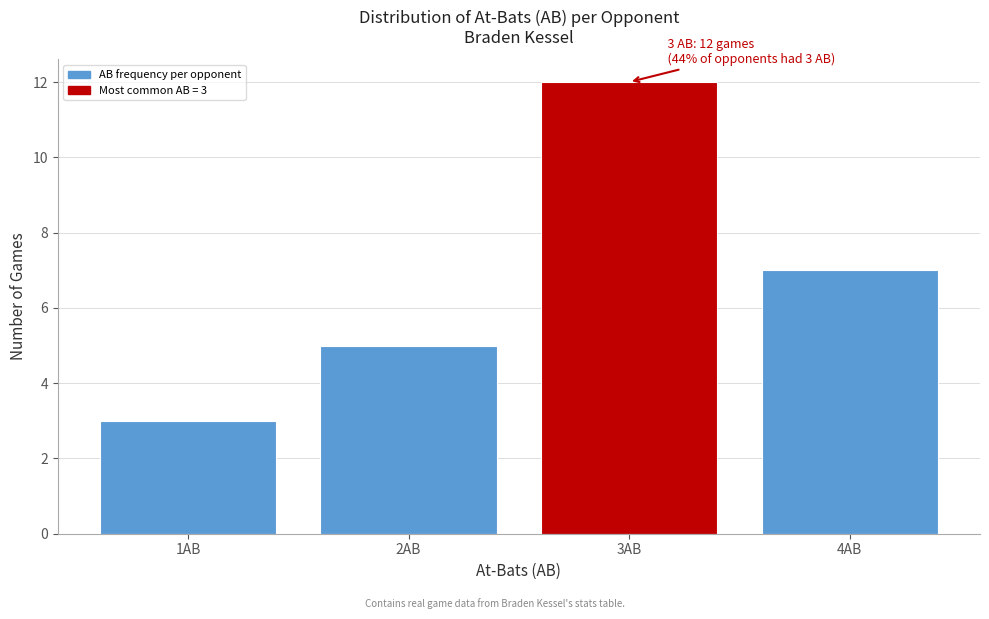

Which range on the x-axis has the tallest bar?

2.5 to 3.5